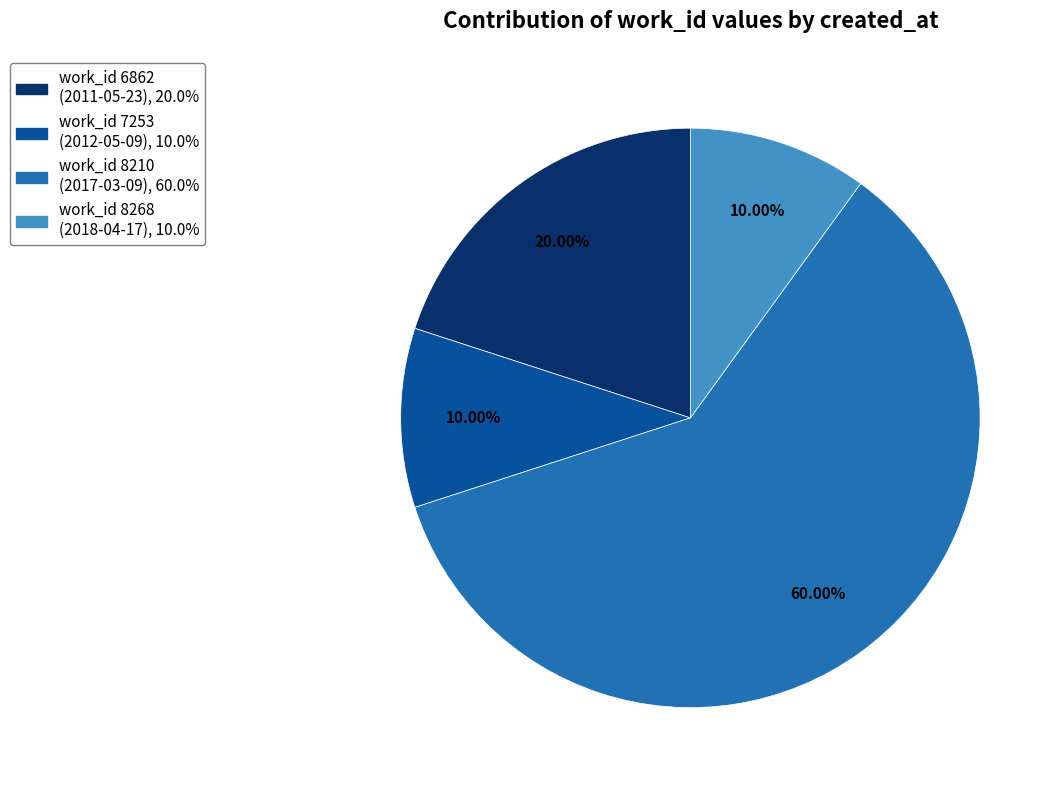

Does any single category account for the majority?

Yes